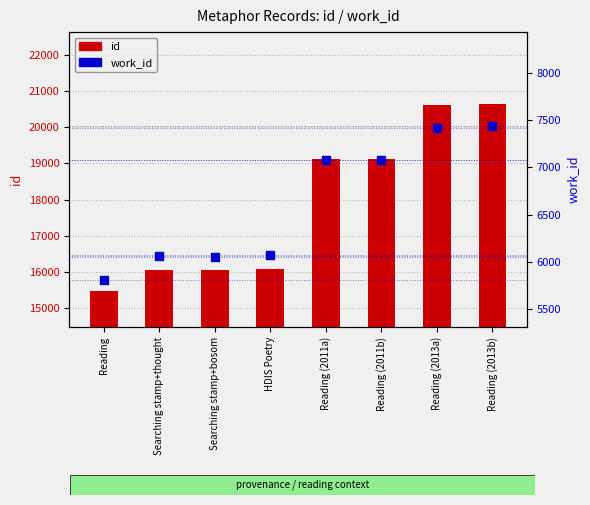

What is the total value across all series at Searching stamp+bosom?

22101